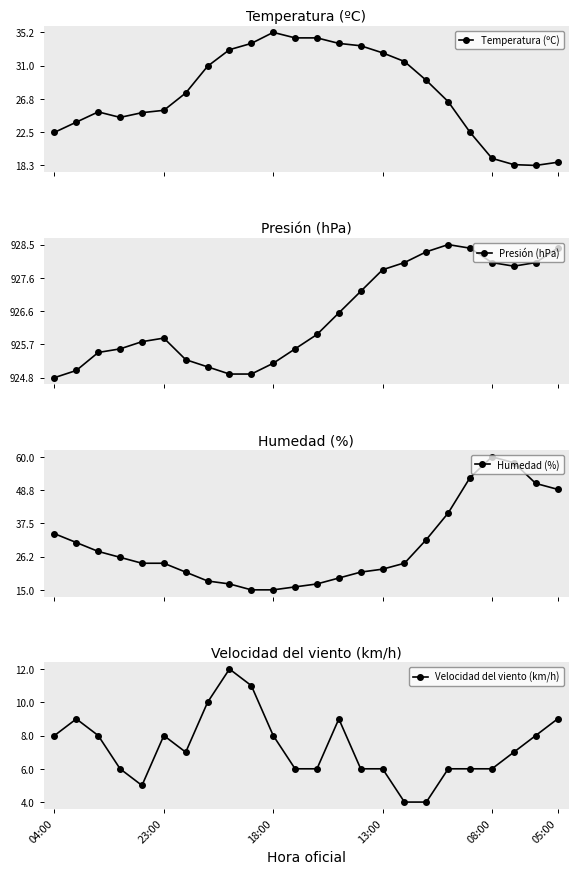

Which series has the widest spread of values?

Humedad (%)